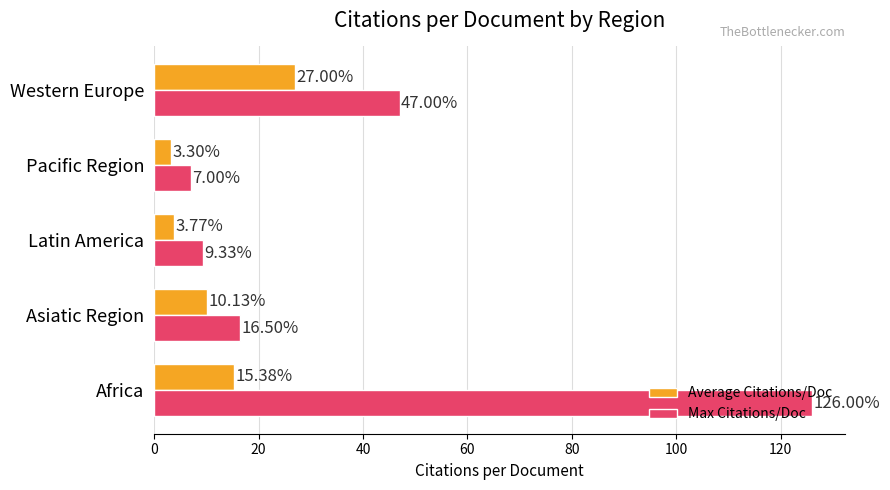

At how many categories does at least one series exceed 36?

2